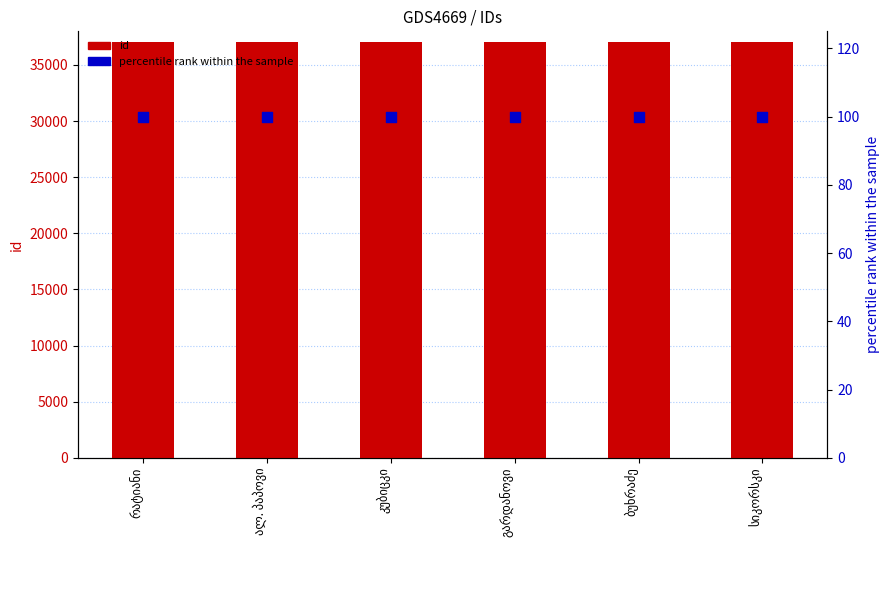

At how many categories does at least one series exceed 926?

6